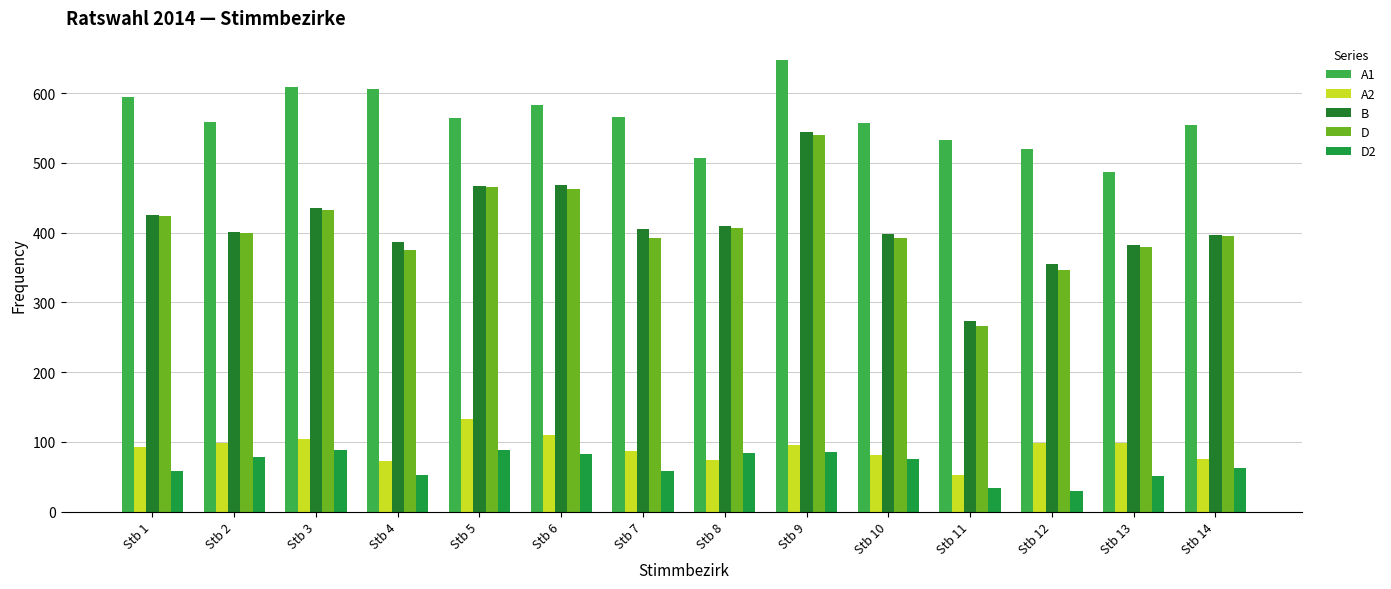

How many data points in B are less than 406?

7